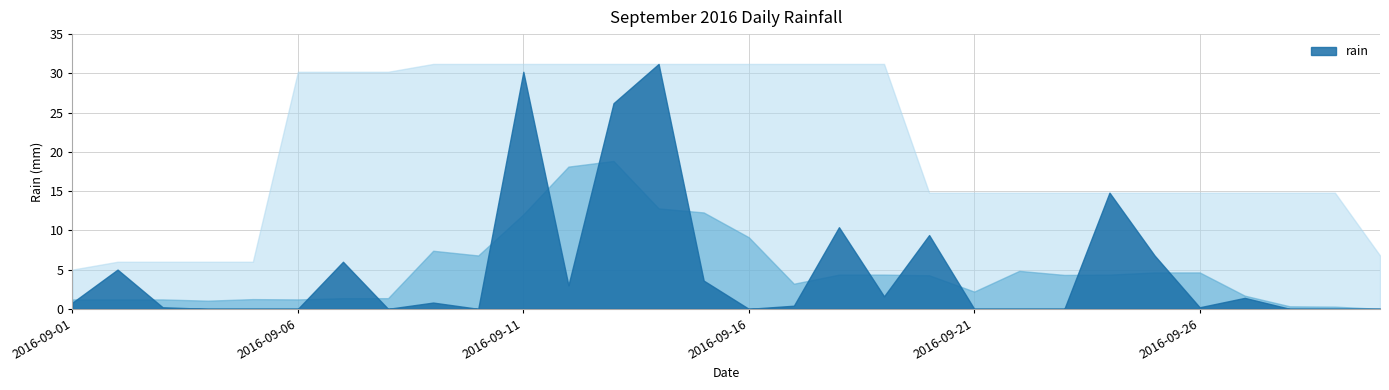

True or false: the data shows 0.0 at 2016-09-08.

True